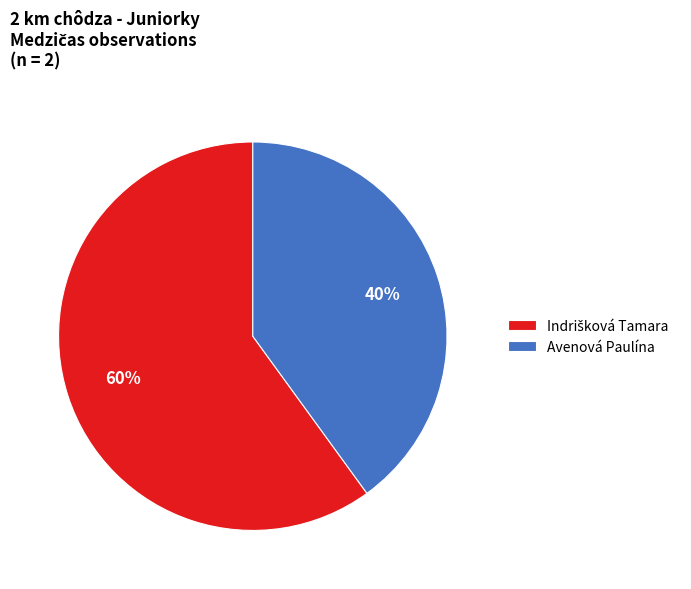

What is the smallest slice in the pie chart?

Avenová Paulína